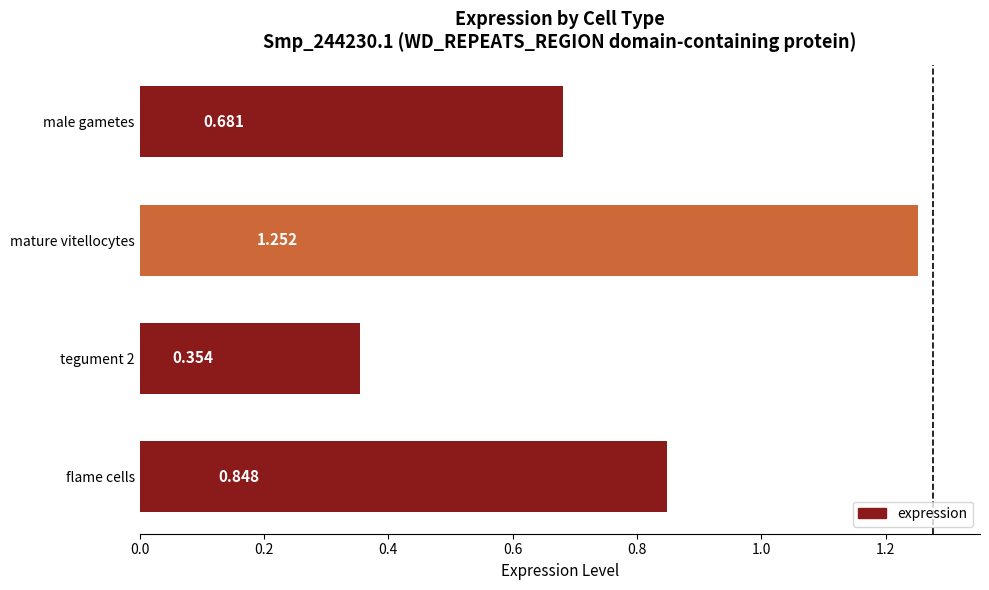

How many values are between 0 and 1?

3